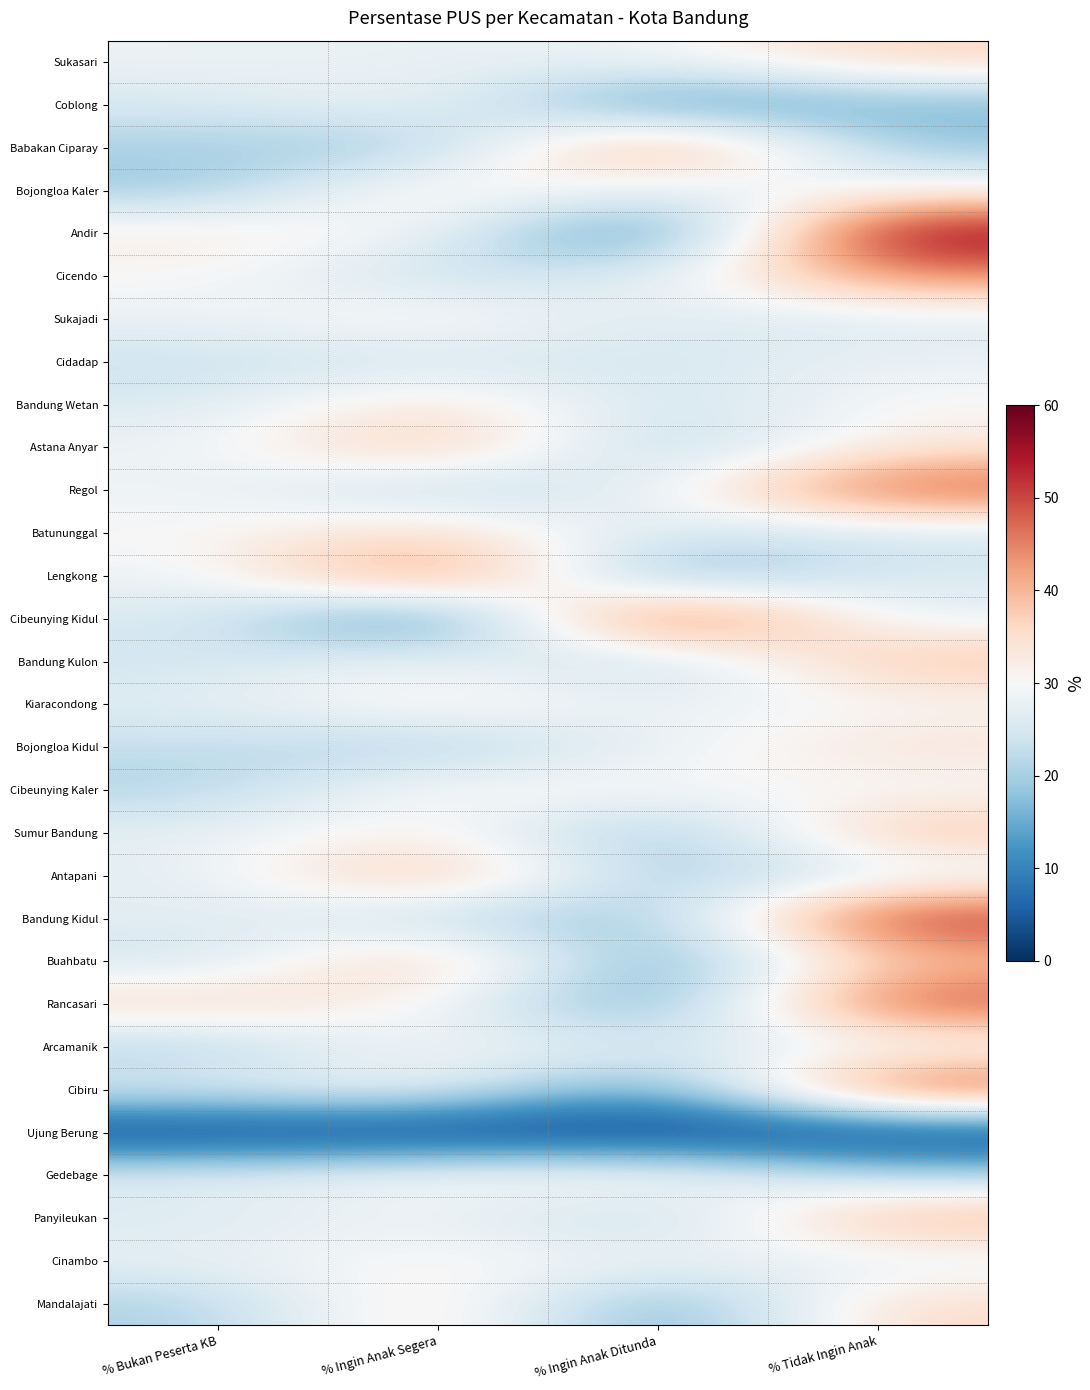

Which series has the largest range (max minus min)?

Andir